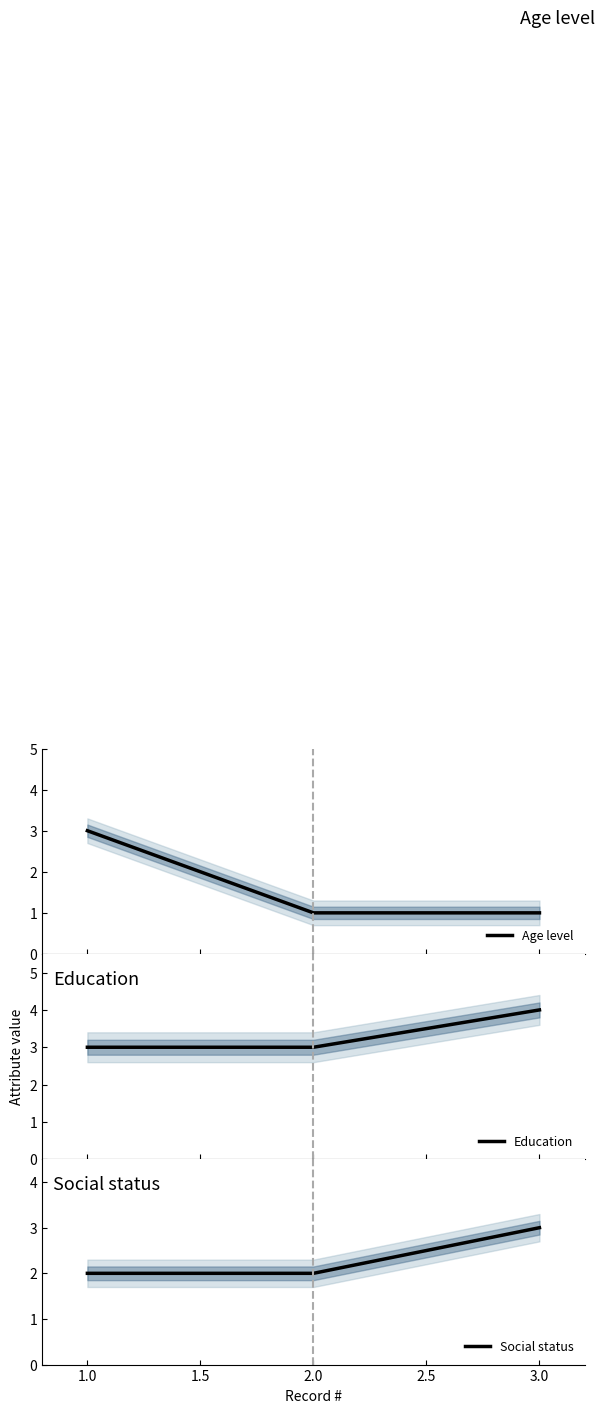

What is the highest value of the Age level series?

3